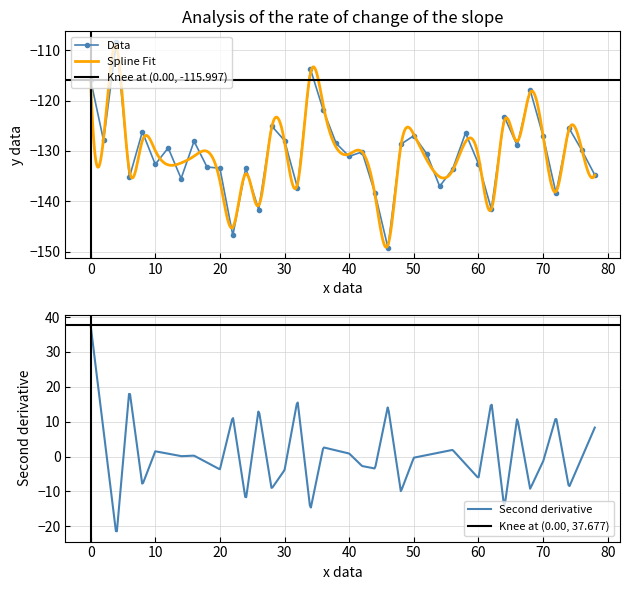

True or false: there are more than 1 points higher than both neighbors.

True